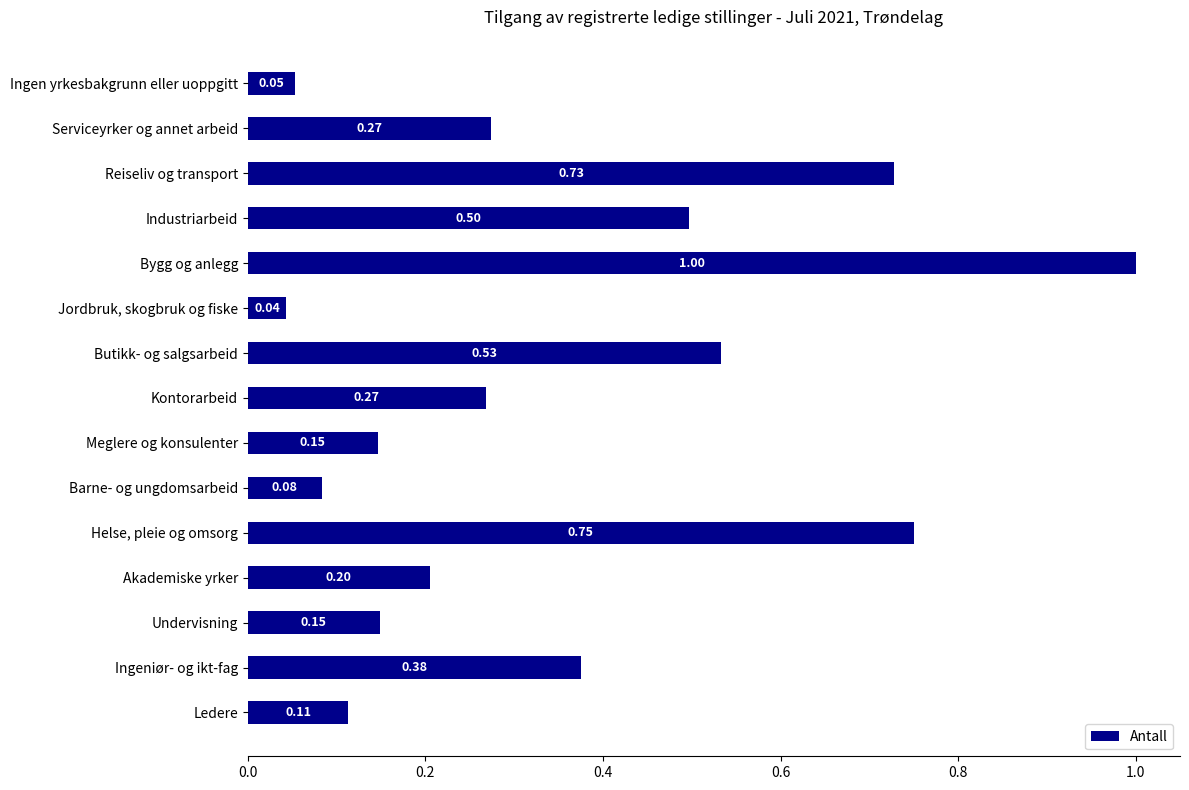

Between Reiseliv og transport and Industriarbeid, which is larger?

Reiseliv og transport